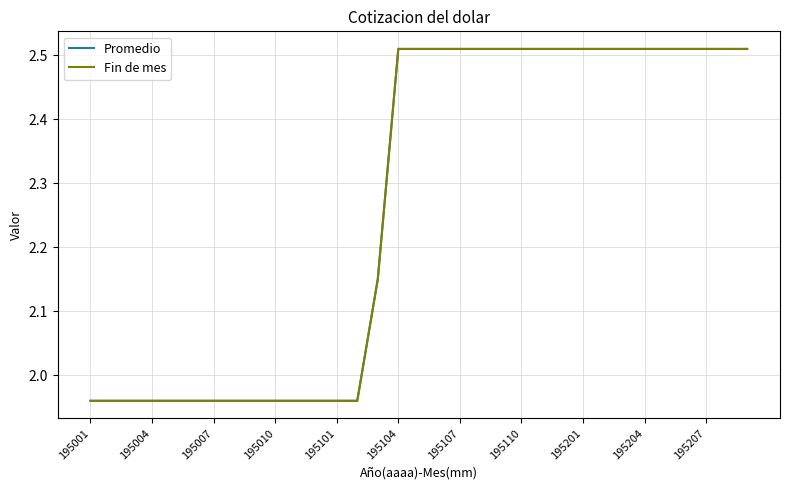

Does the chart have visible grid lines?

Yes